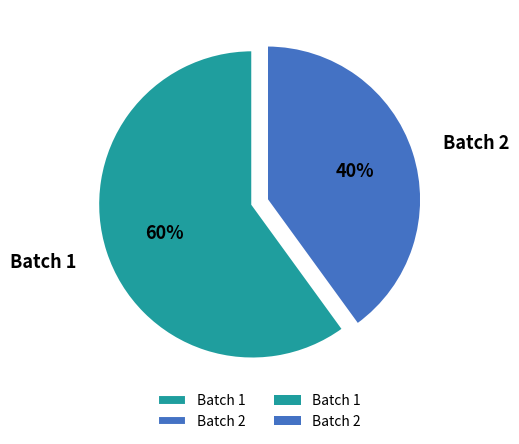

What is the ratio of the value at Batch 2 to the value at Batch 1?

0.7